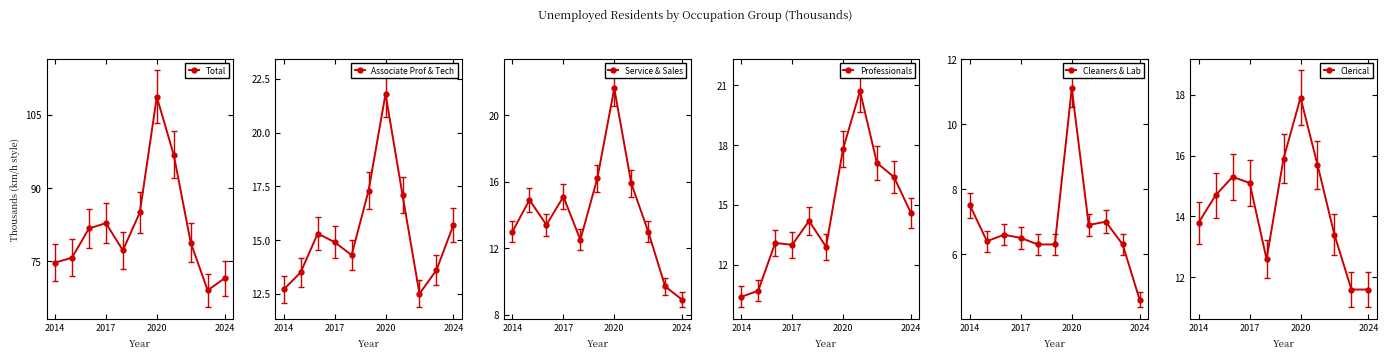

The Professionals (col_5) series shows 17.8 at 2020. True or false?

True